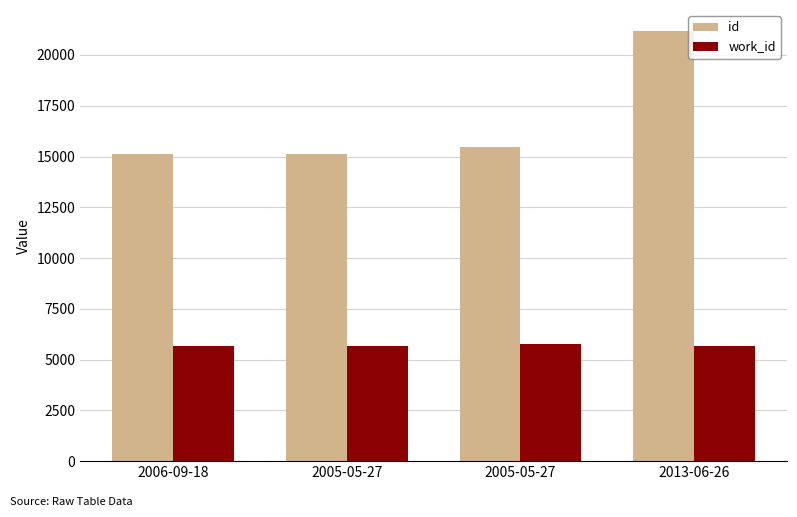

What is the highest value of the work_id series?

5791